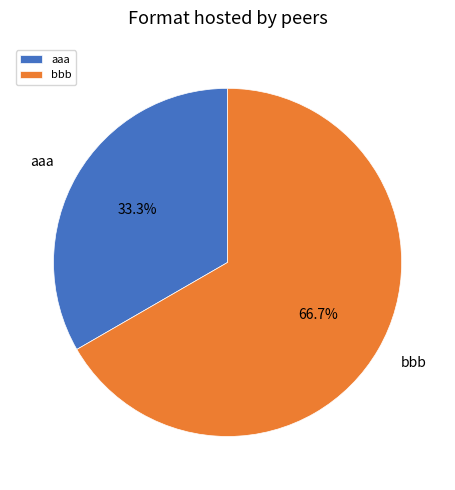

Do bbb and aaa together represent more than half of the pie?

Yes